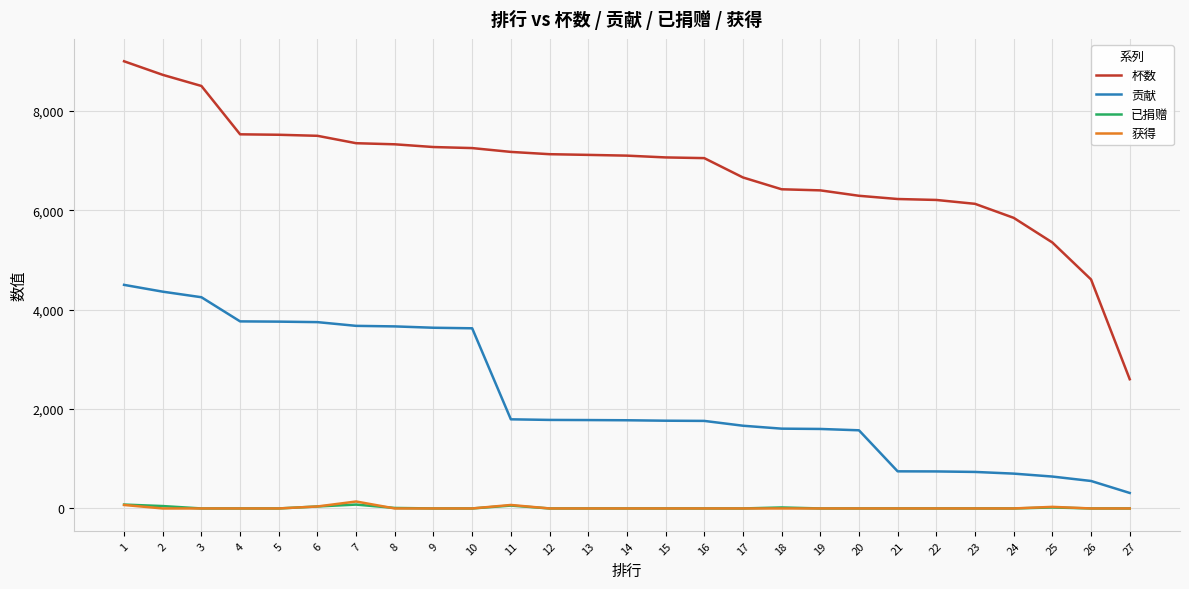

Is the value of 已捐赠 at 23 greater than the value of 杯数 at 19?

No